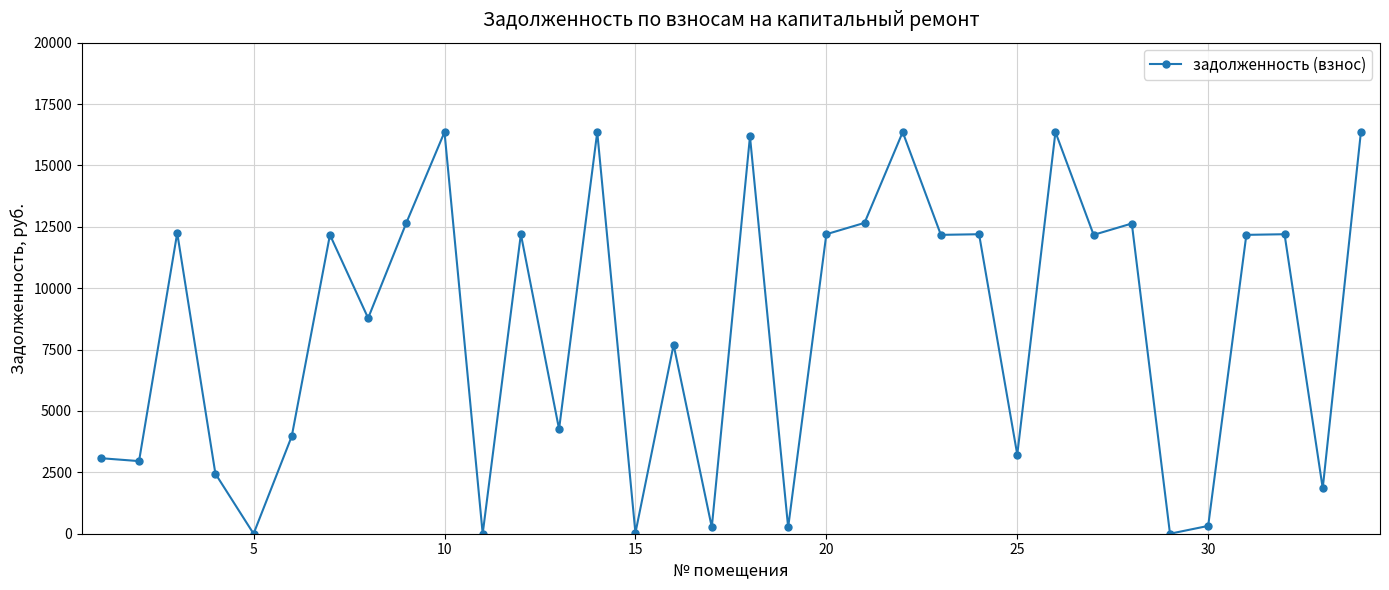

Count the number of values greater than 12172.

18